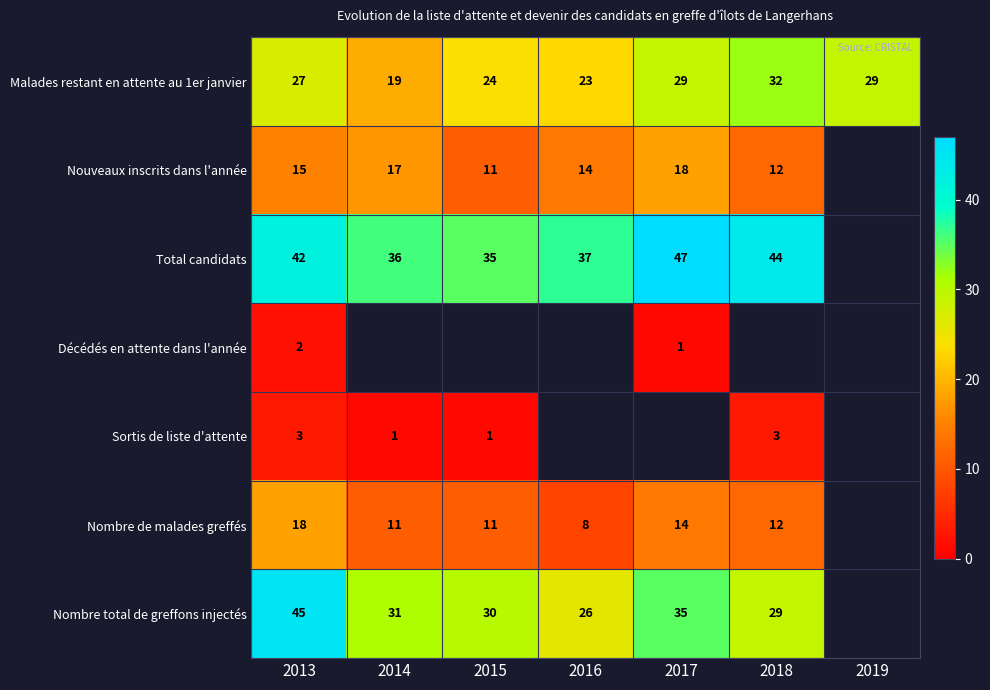

What is the sum of all Malades restant en attente au 1er janvier values?

183